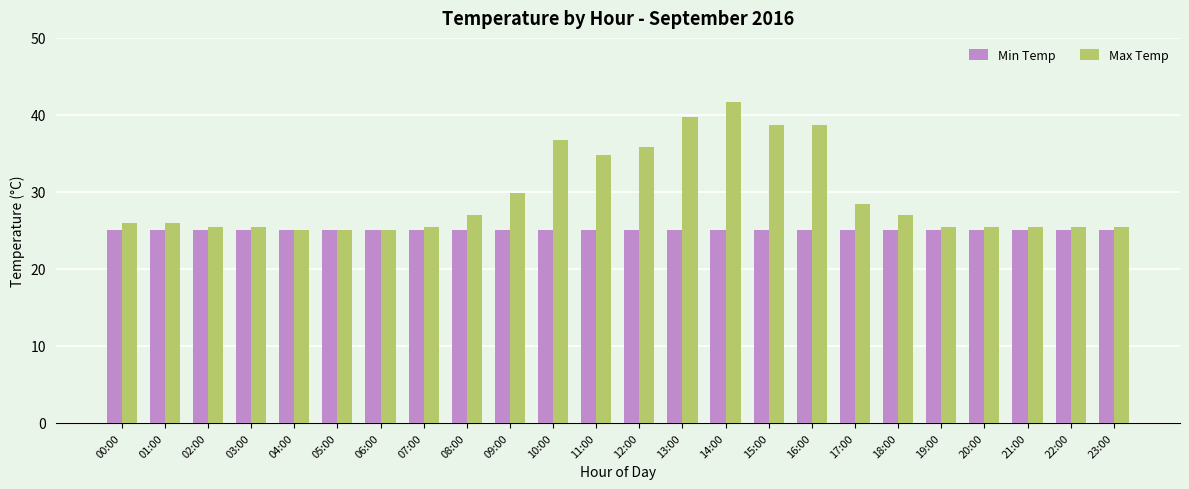

What is the label of the 23rd bar from the left?

22:00